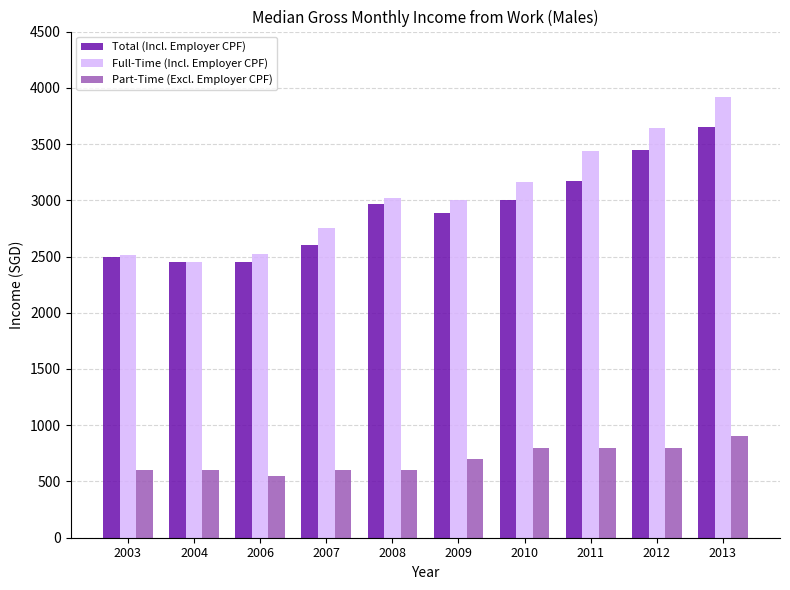

What is the difference between the second highest and second lowest values in the Full-Time (Incl. Employer CPF) series?

1126